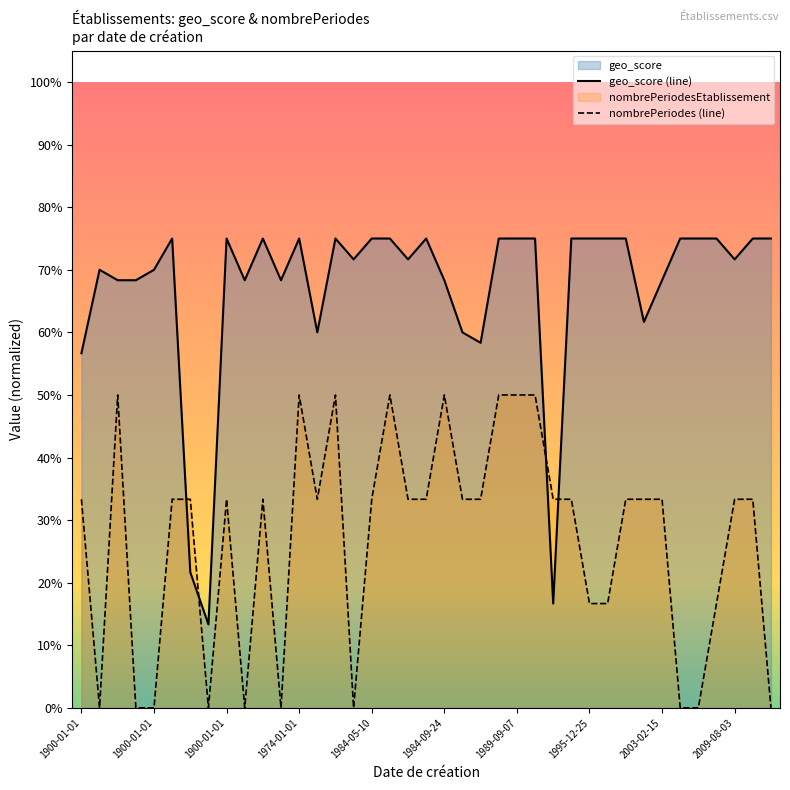

What is the sum of the geo_score (line) values at 37 and 1900-01-01?

1.3